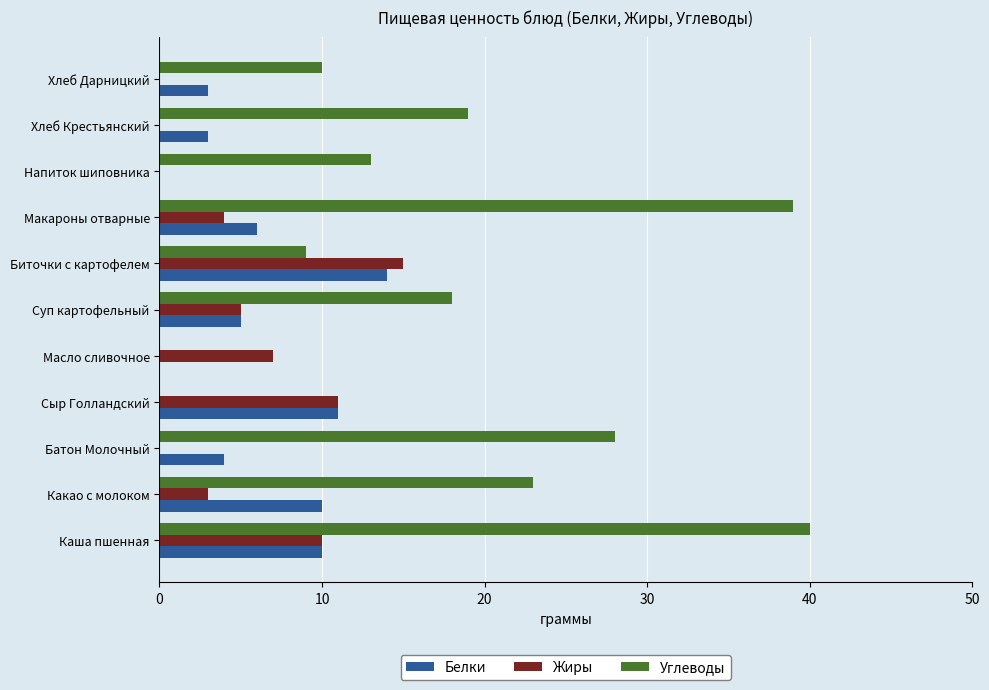

Which series changed the most between Каша пшенная and Хлеб Крестьянский?

Углеводы